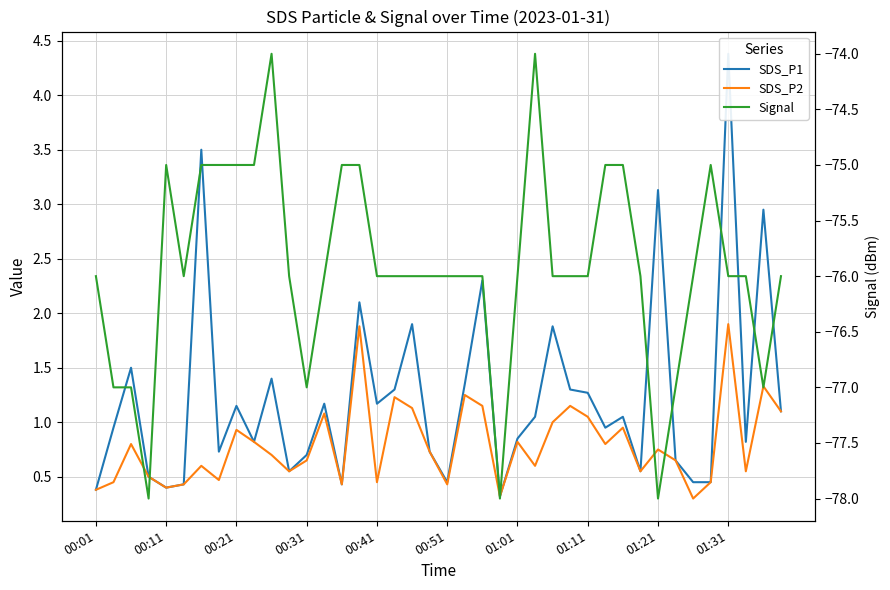

How many values in the Signal series exceed -76?

12